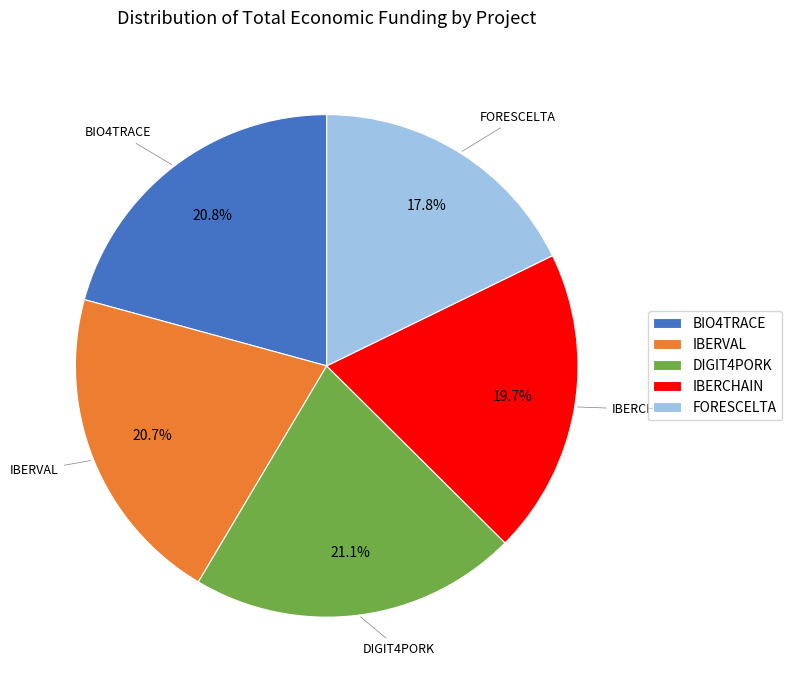

What is the smallest slice in the pie chart?

FORESCELTA